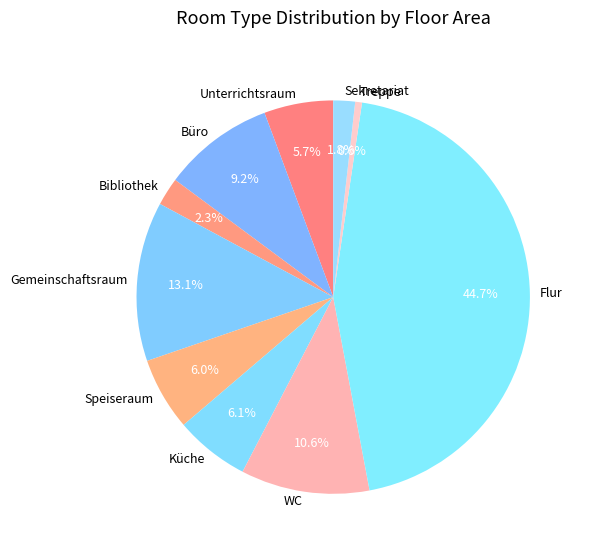

To the nearest percent, what is the average slice percentage?

10%